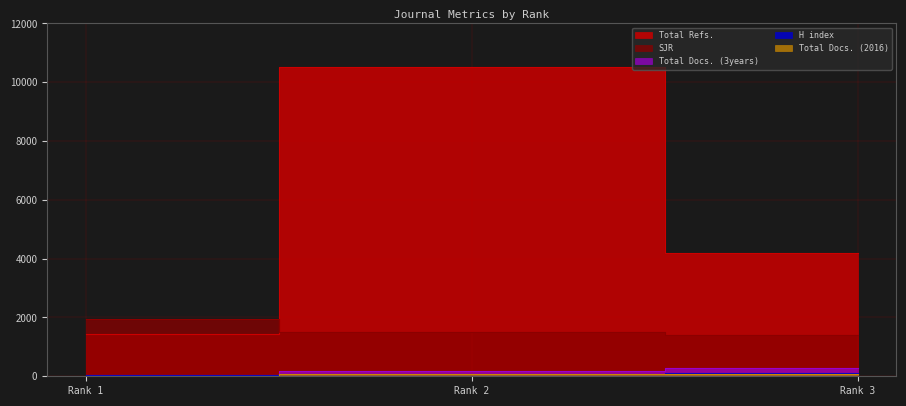

At which label does H index first exceed 72?

Rank 3